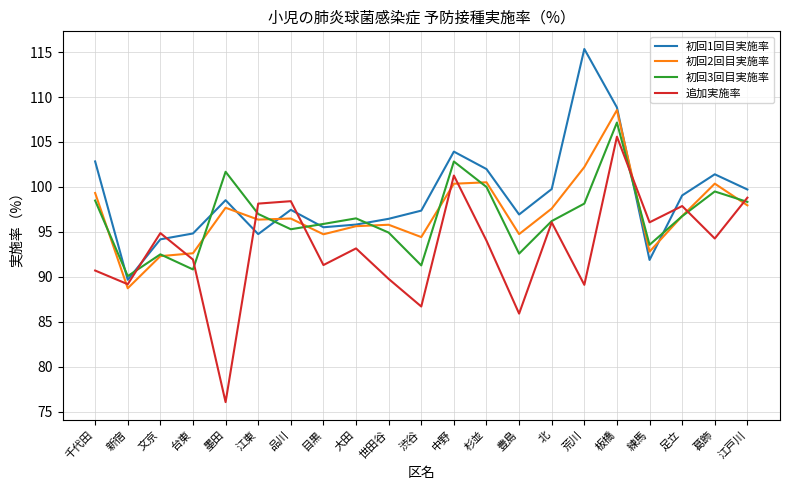

Rank the series at 荒川 from lowest to highest value.

追加実施率, 初回3回目実施率, 初回2回目実施率, 初回1回目実施率